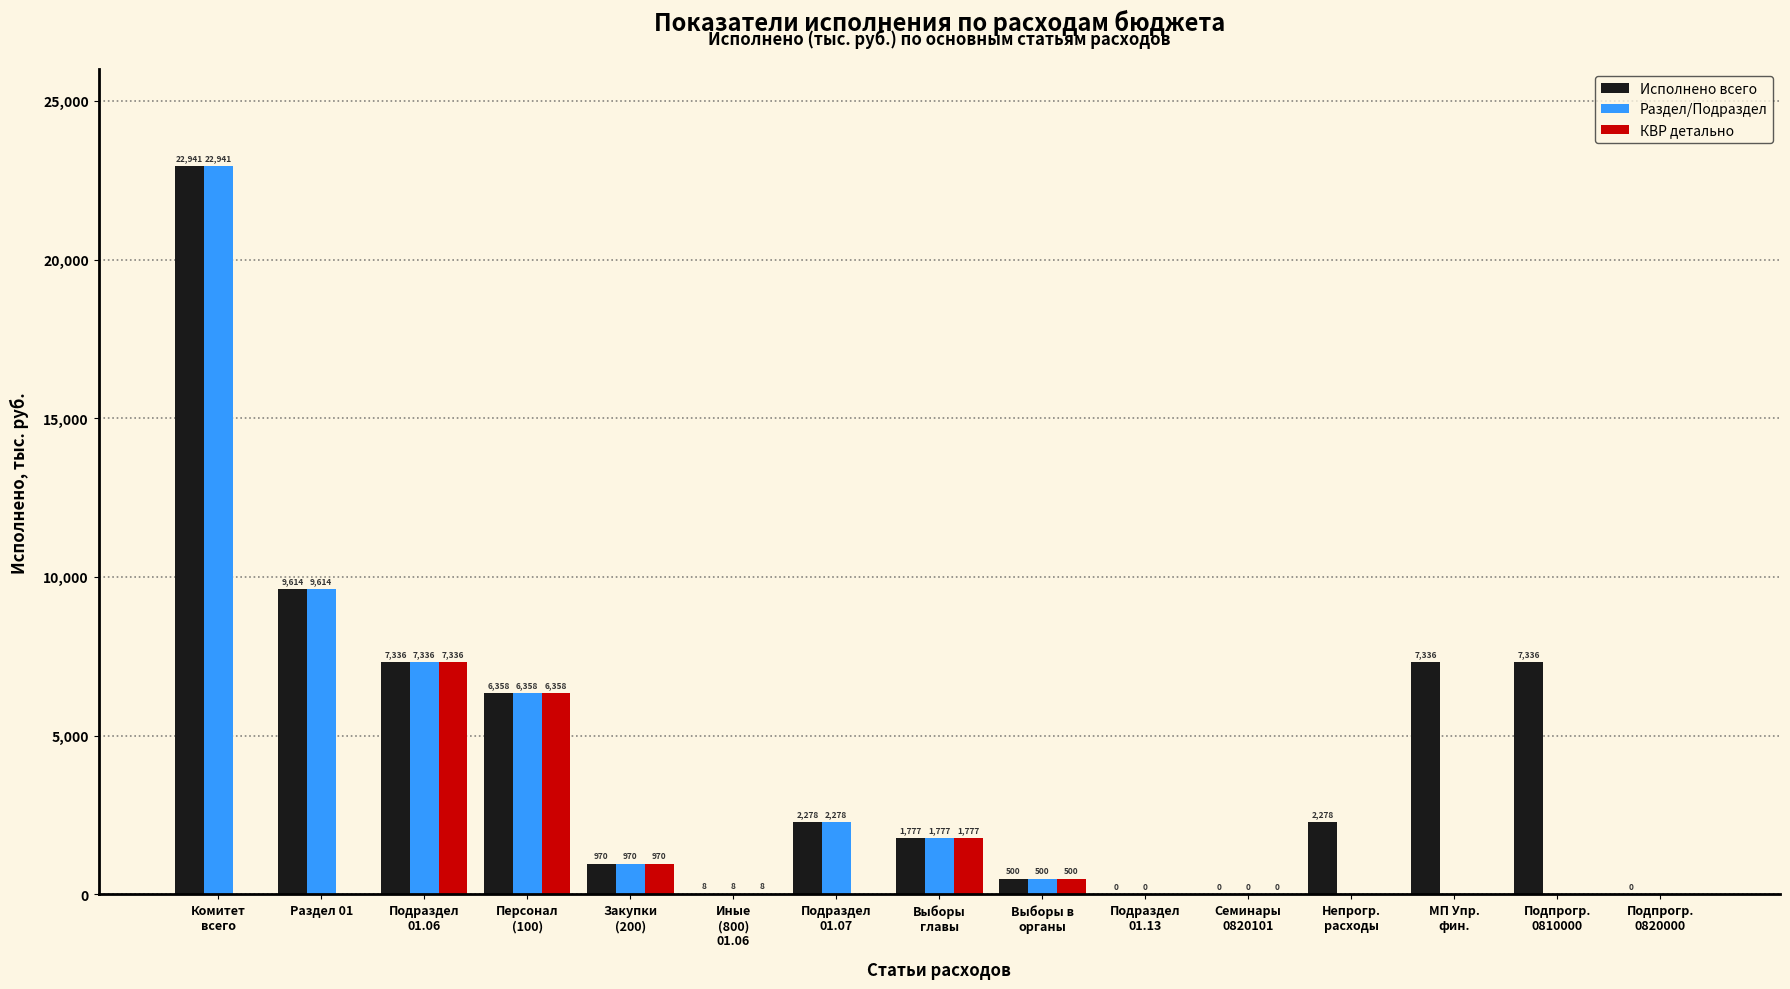

At which label is Раздел/Подраздел closest to 11470?

Раздел 01